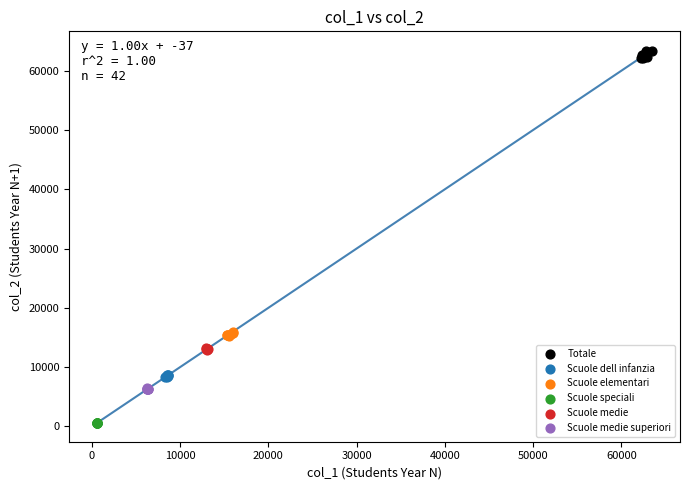

What are all the series names shown in the legend?

Totale, Scuole dell infanzia, Scuole elementari, Scuole speciali, Scuole medie, Scuole medie superiori